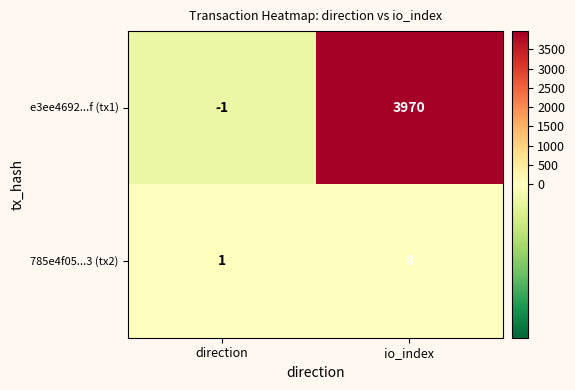

How many data points does each series have?

2